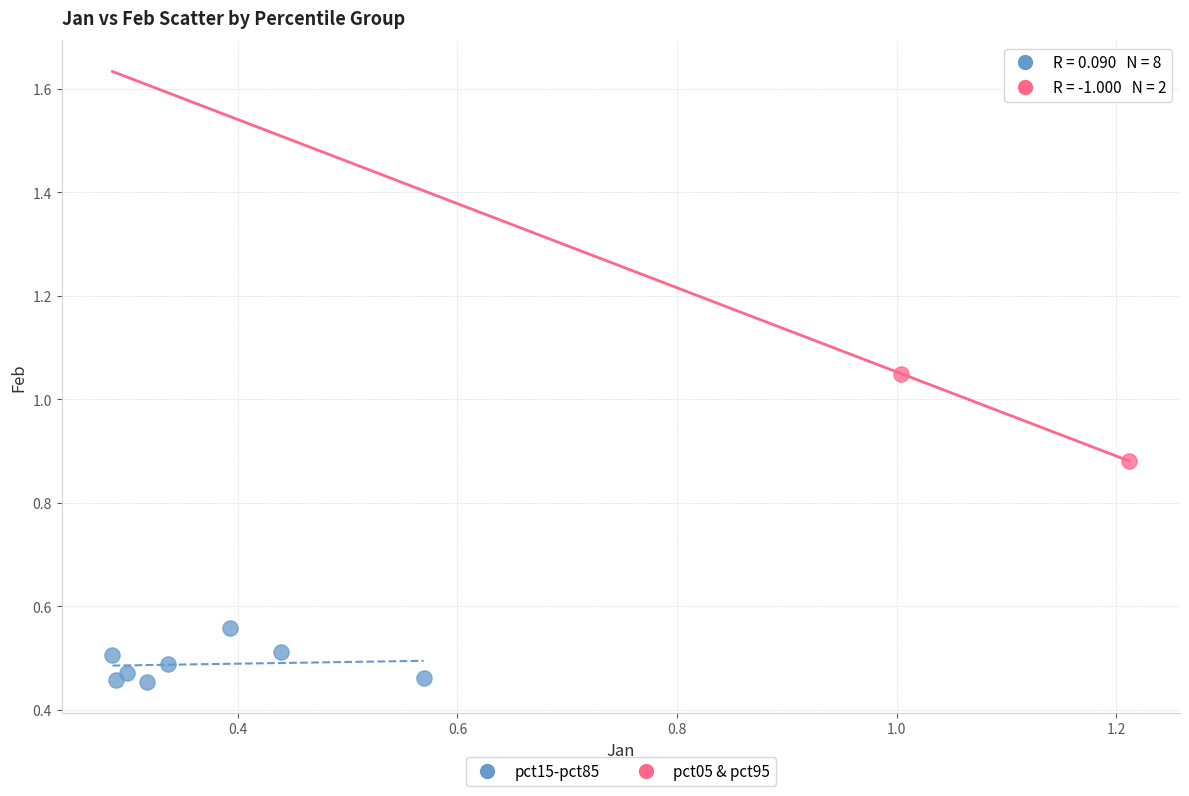

What are all the series names shown in the legend?

pct15-pct85, pct05 & pct95